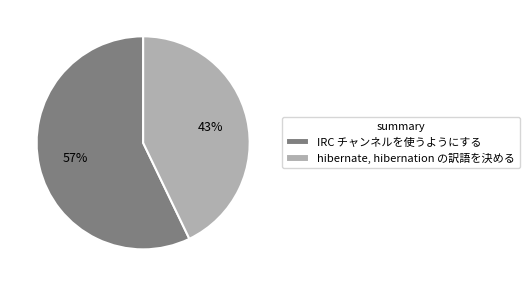

Which category accounts for the majority?

IRC チャンネルを使うようにする